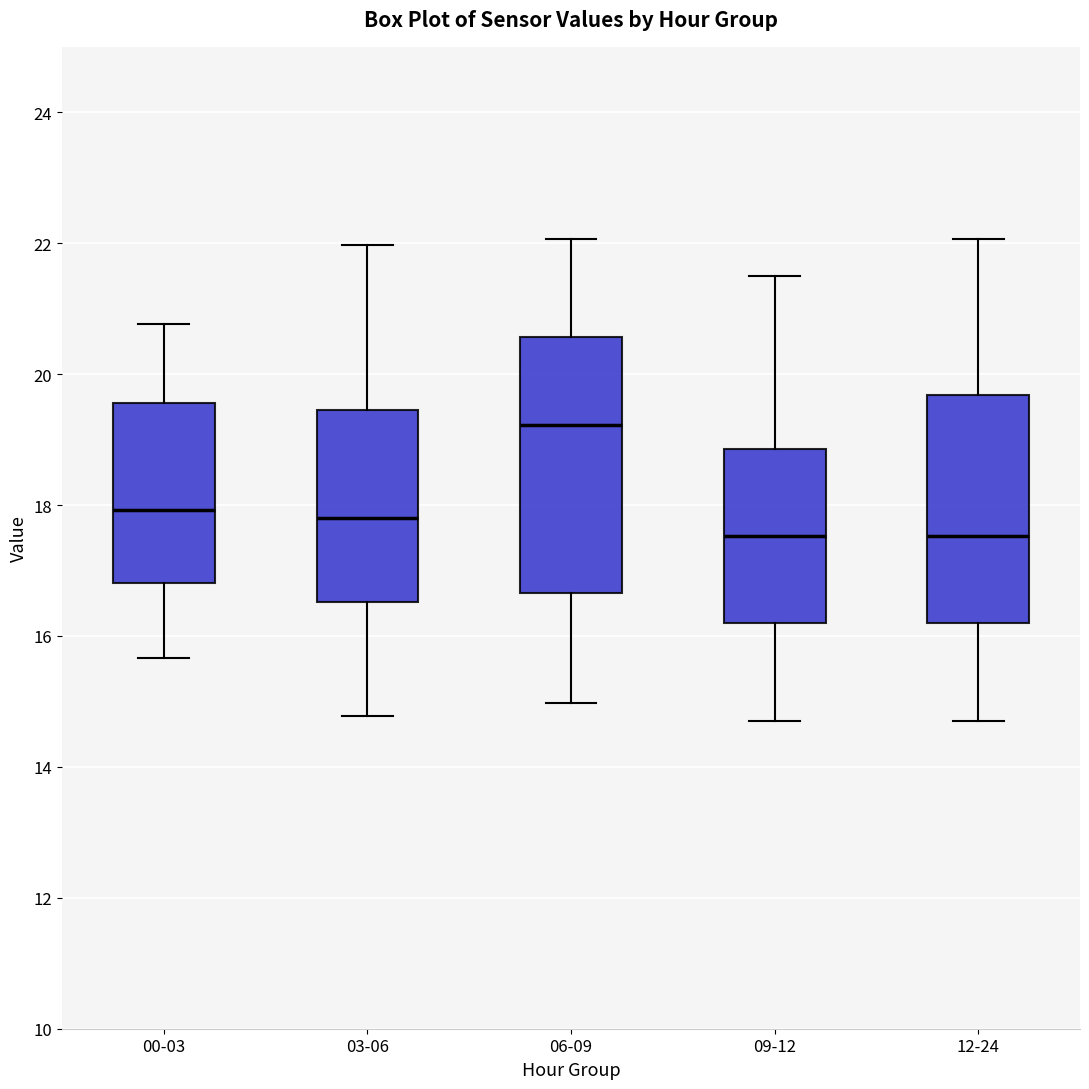

Which box is the tallest, from its lower edge to its upper edge?

06-09